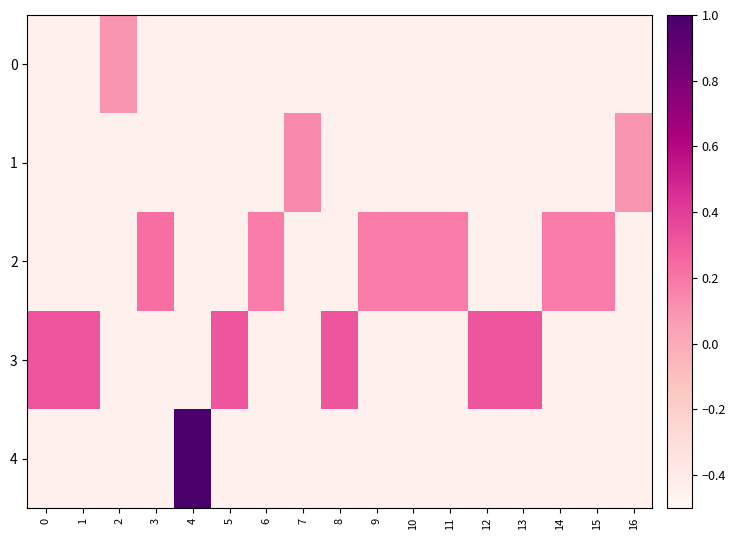

Reading right to left, list all the values displayed in this chart.

0: 16=-0.5	15=-0.5	14=-0.5	13=-0.5	12=-0.5	11=-0.5	10=-0.5	9=-0.5	8=-0.5	7=-0.5	6=-0.5	5=-0.5	4=-0.5	3=-0.5	2=0.1	1=-0.5	0=-0.5
1: 16=0.1	15=-0.5	14=-0.5	13=-0.5	12=-0.5	11=-0.5	10=-0.5	9=-0.5	8=-0.5	7=0.1	6=-0.5	5=-0.5	4=-0.5	3=-0.5	2=-0.5	1=-0.5	0=-0.5
2: 16=-0.5	15=0.2	14=0.2	13=-0.5	12=-0.5	11=0.2	10=0.2	9=0.2	8=-0.5	7=-0.5	6=0.2	5=-0.5	4=-0.5	3=0.2	2=-0.5	1=-0.5	0=-0.5
3: 16=-0.5	15=-0.5	14=-0.5	13=0.3	12=0.3	11=-0.5	10=-0.5	9=-0.5	8=0.3	7=-0.5	6=-0.5	5=0.3	4=-0.5	3=-0.5	2=-0.5	1=0.3	0=0.3
4: 16=-0.5	15=-0.5	14=-0.5	13=-0.5	12=-0.5	11=-0.5	10=-0.5	9=-0.5	8=-0.5	7=-0.5	6=-0.5	5=-0.5	4=1.0	3=-0.5	2=-0.5	1=-0.5	0=-0.5